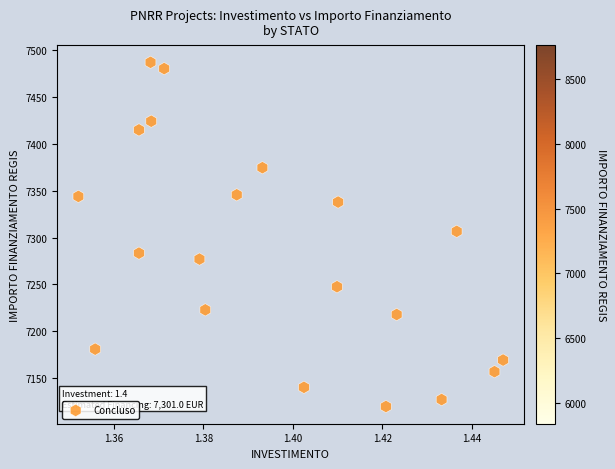

What is the range of Y values (max minus min)?

367.7